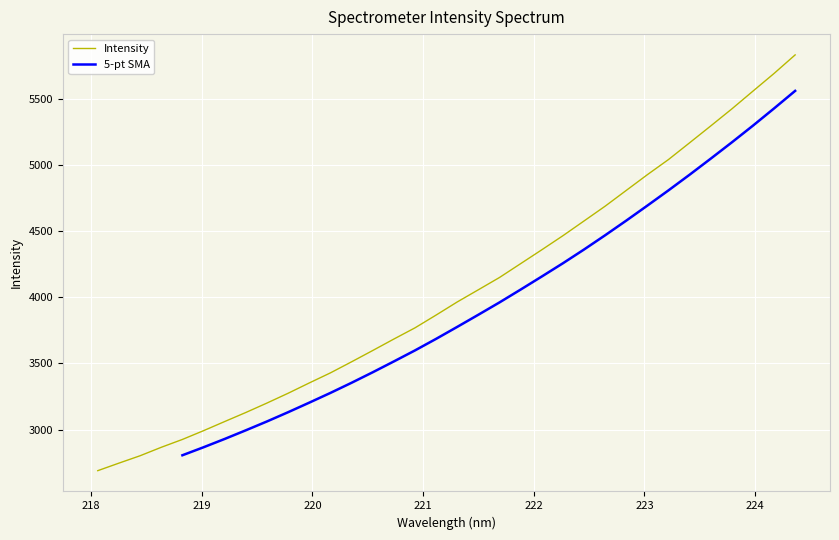

True or false: the data shows 5096.1 at 225.

False